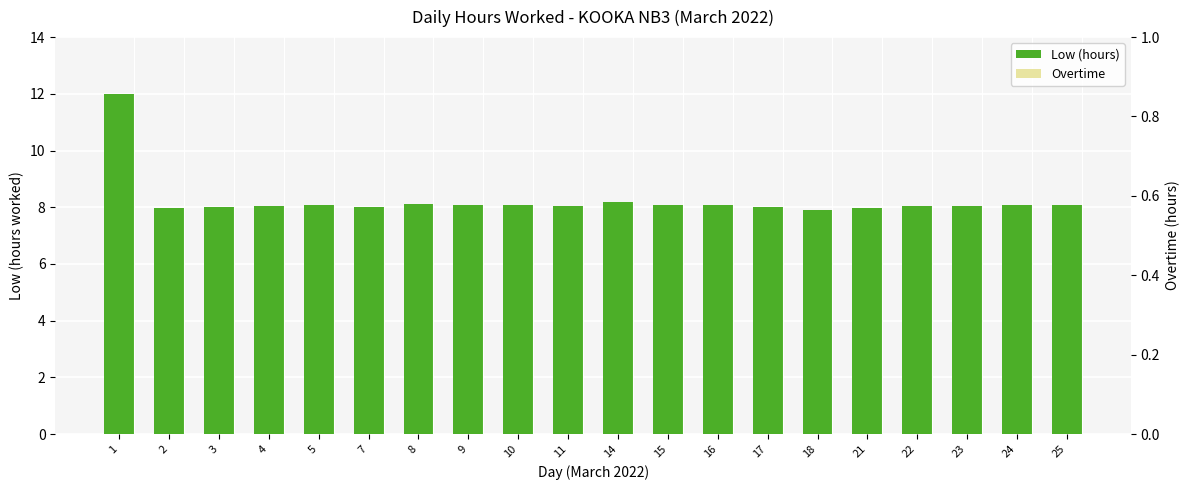

Reading left to right, extract all data points from this chart.

Low (hours): 1=12.0	2=8.0	3=8.0	4=8.1	5=8.1	7=8.0	8=8.1	9=8.1	10=8.1	11=8.0	14=8.2	15=8.1	16=8.1	17=8.0	18=7.9	21=8.0	22=8.0	23=8.1	24=8.1	25=8.1
Overtime: 1=0.0	2=0.0	3=0.0	4=0.0	5=0.0	7=0.0	8=0.0	9=0.0	10=0.0	11=0.0	14=0.0	15=0.0	16=0.0	17=0.0	18=0.0	21=0.0	22=0.0	23=0.0	24=0.0	25=0.0